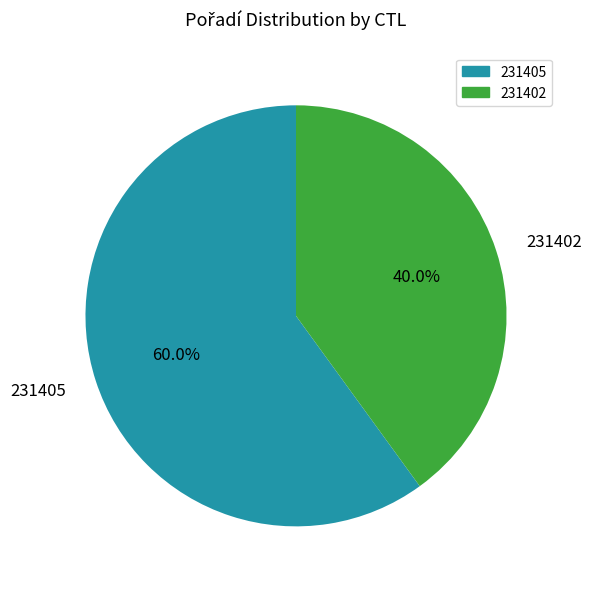

Is it true that 231402 is 49% of the pie?

False